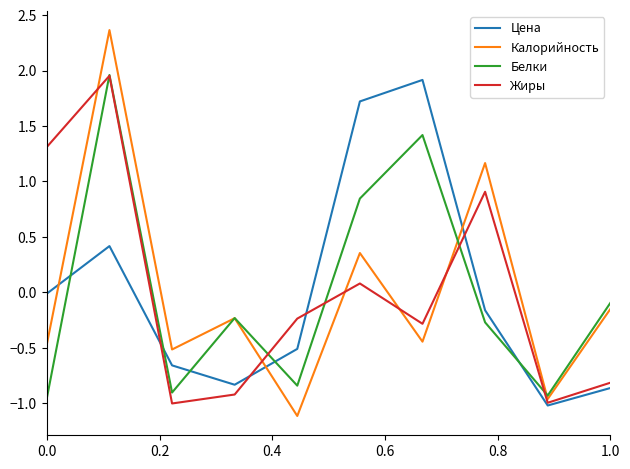

What is the maximum value shown in the chart?

2.4